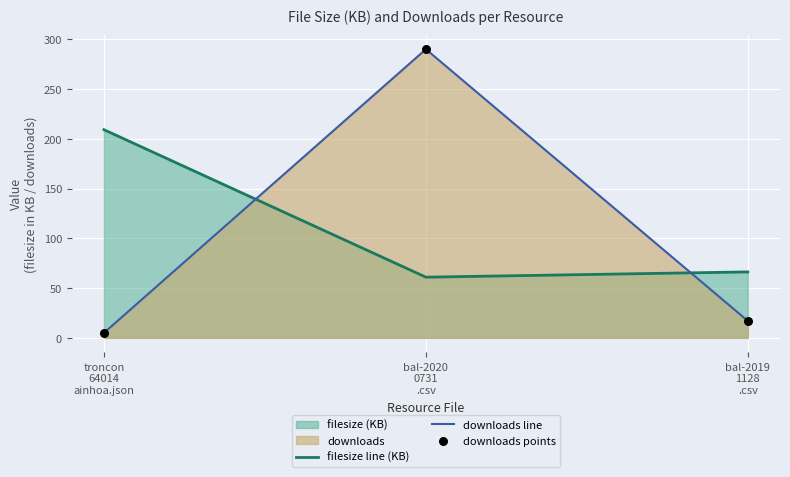

Which series has the largest total across all categories?

filesize line (KB)